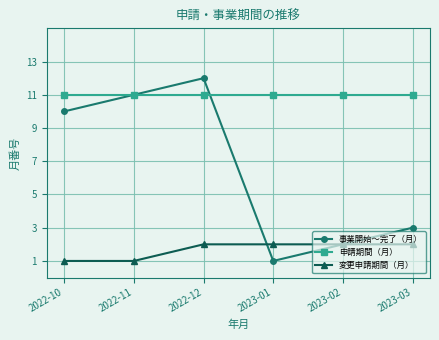

How many lines are shown in the chart?

3